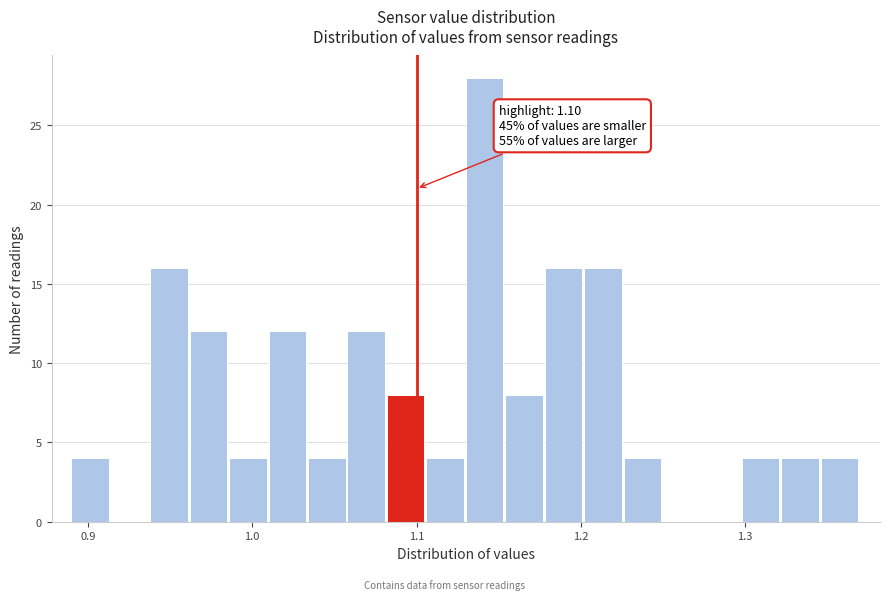

Around what value on the x-axis is the tallest bar? Give the approximate position of its centre, as read against the axis.

1.14